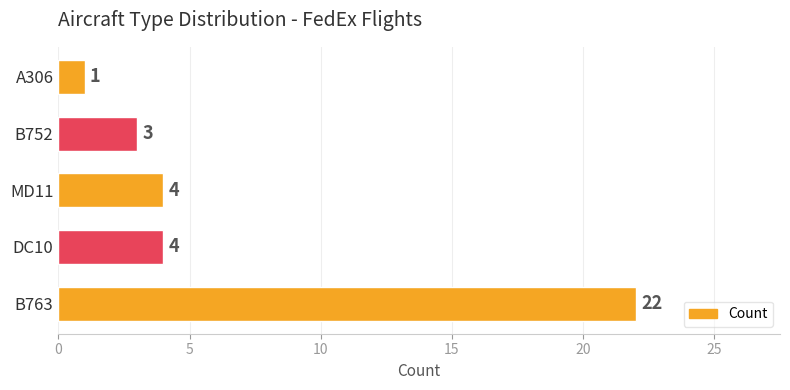

What is the difference between the values at DC10 and A306?

3